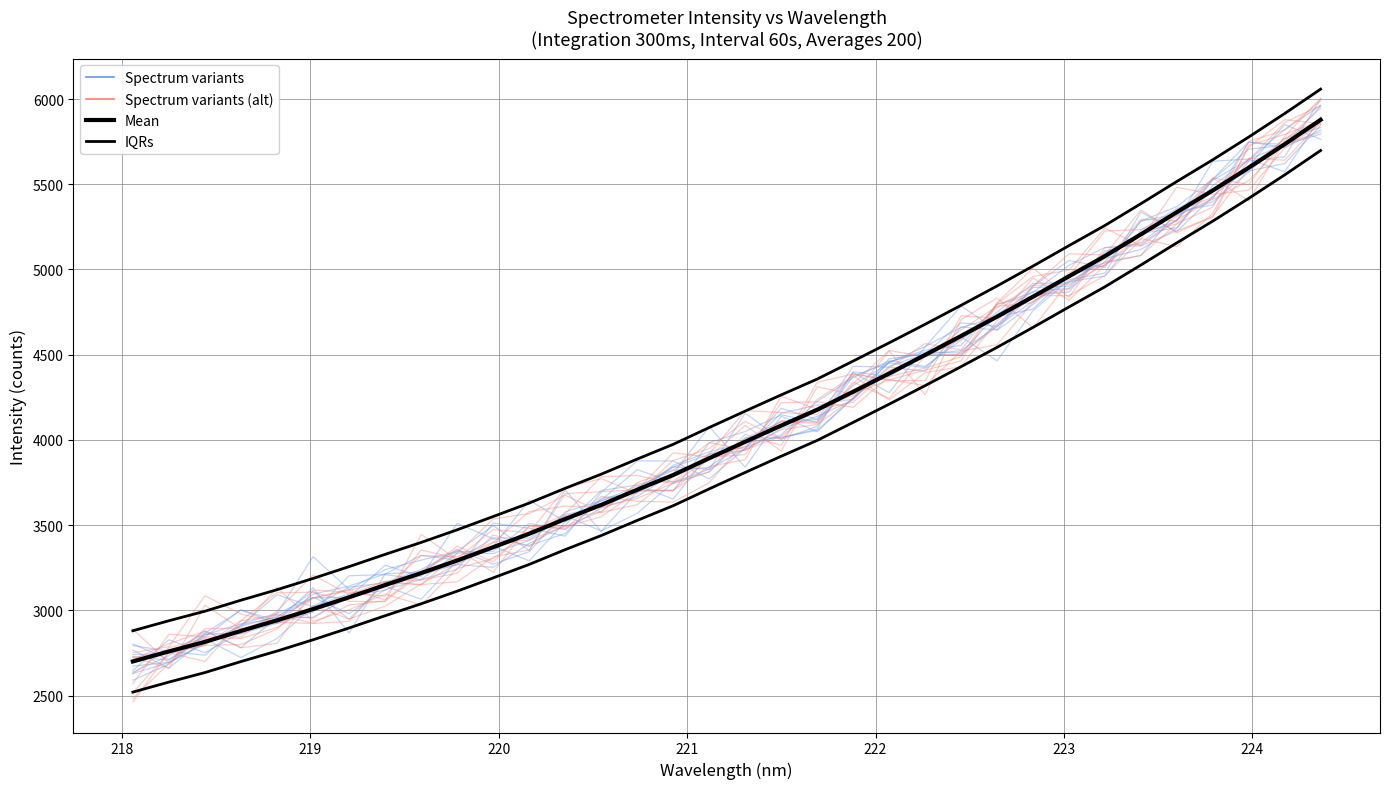

Between 218 and 224, which is larger?

224